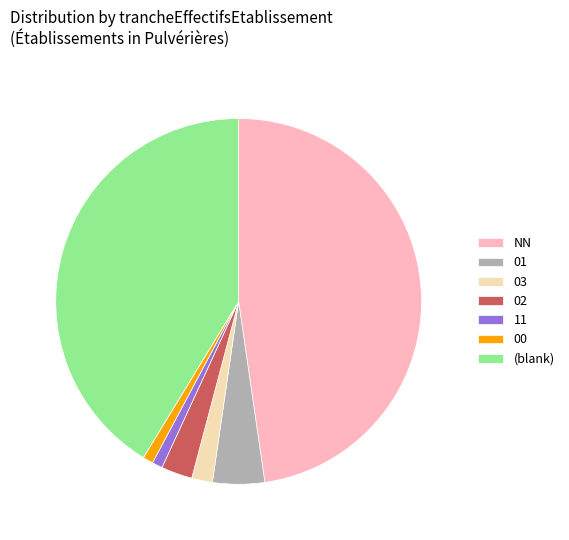

True or false: 00 accounts for 1% of the total.

True